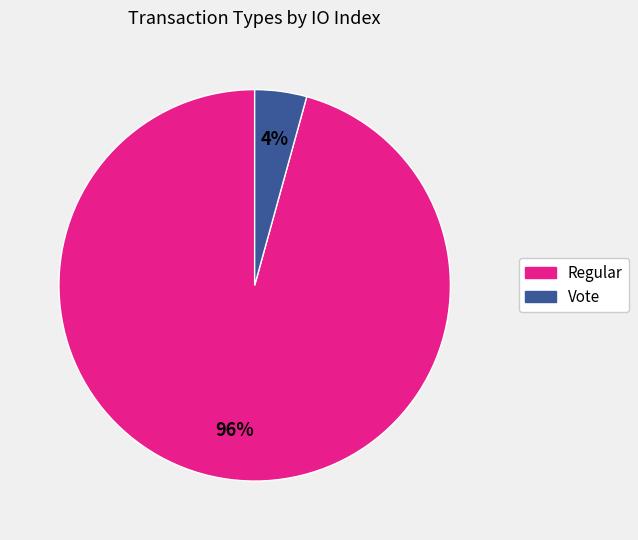

Is the sum of Vote and Regular greater than half?

Yes